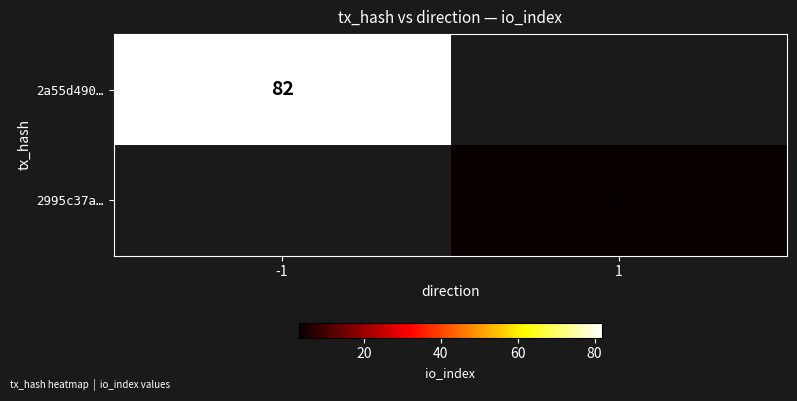

The value of 2995c37a… at 1 is 3. True or false?

True